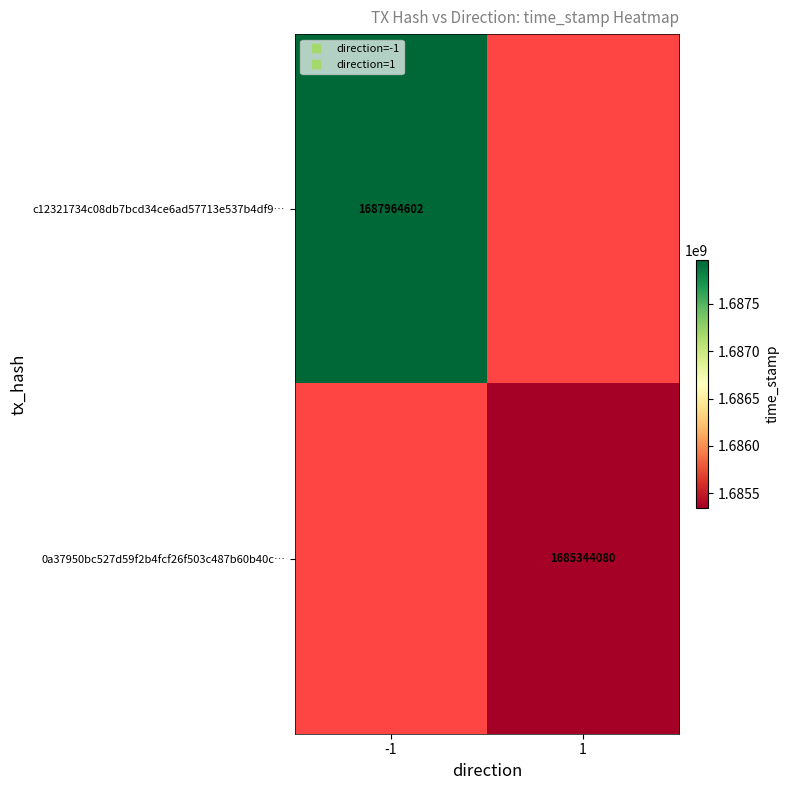

What is the smallest value displayed?

1685344080.0